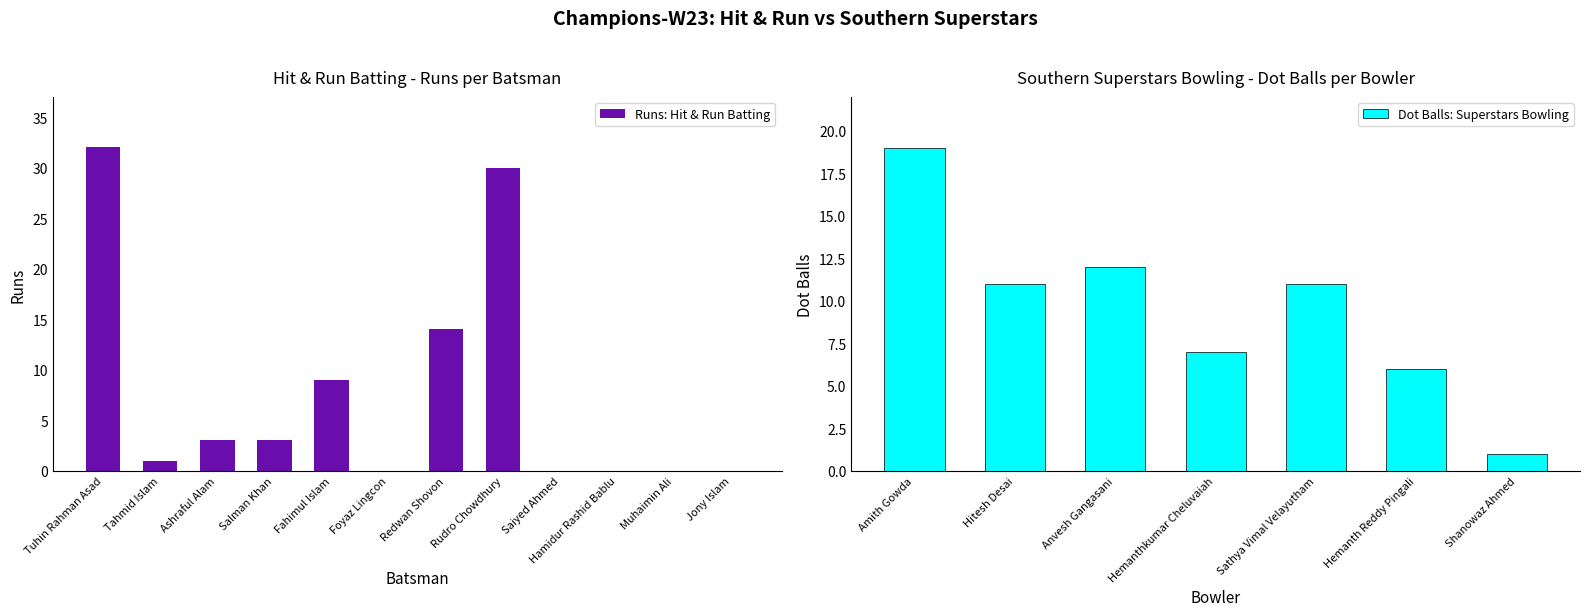

Which has a higher value, Jony Islam or Muhaimin Ali?

Jony Islam